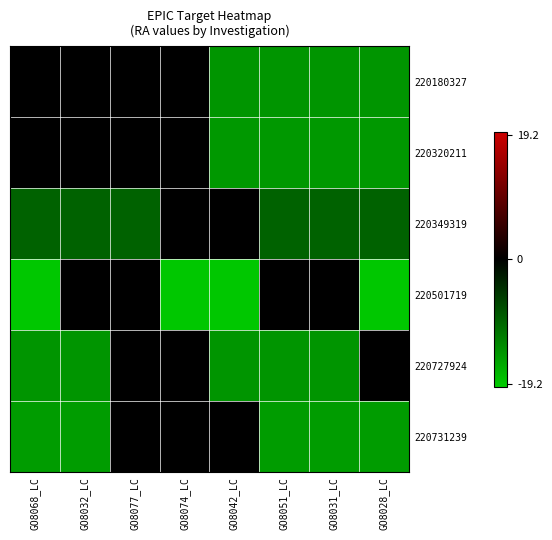

Reading right to left, list all the values displayed in this chart.

220180327: GO8028_LC=-14.5	GO8031_LC=-14.5	GO8051_LC=-14.5	GO8042_LC=-14.5	GO8074_LC=0.0	GO8077_LC=0.0	GO8032_LC=0.0	GO8068_LC=0.0
220320211: GO8028_LC=-14.7	GO8031_LC=-14.7	GO8051_LC=-14.7	GO8042_LC=-14.7	GO8074_LC=0.0	GO8077_LC=0.0	GO8032_LC=0.0	GO8068_LC=0.0
220349319: GO8028_LC=-9.5	GO8031_LC=-9.5	GO8051_LC=-9.5	GO8042_LC=0.0	GO8074_LC=0.0	GO8077_LC=-9.5	GO8032_LC=-9.5	GO8068_LC=-9.5
220501719: GO8028_LC=-19.2	GO8031_LC=0.0	GO8051_LC=0.0	GO8042_LC=-19.2	GO8074_LC=-19.2	GO8077_LC=0.0	GO8032_LC=0.0	GO8068_LC=-19.2
220727924: GO8028_LC=0.0	GO8031_LC=-14.4	GO8051_LC=-14.4	GO8042_LC=-14.4	GO8074_LC=0.0	GO8077_LC=0.0	GO8032_LC=-14.4	GO8068_LC=-14.4
220731239: GO8028_LC=-15.0	GO8031_LC=-15.0	GO8051_LC=-15.0	GO8042_LC=-0.0	GO8074_LC=-0.0	GO8077_LC=-0.0	GO8032_LC=-15.0	GO8068_LC=-15.0